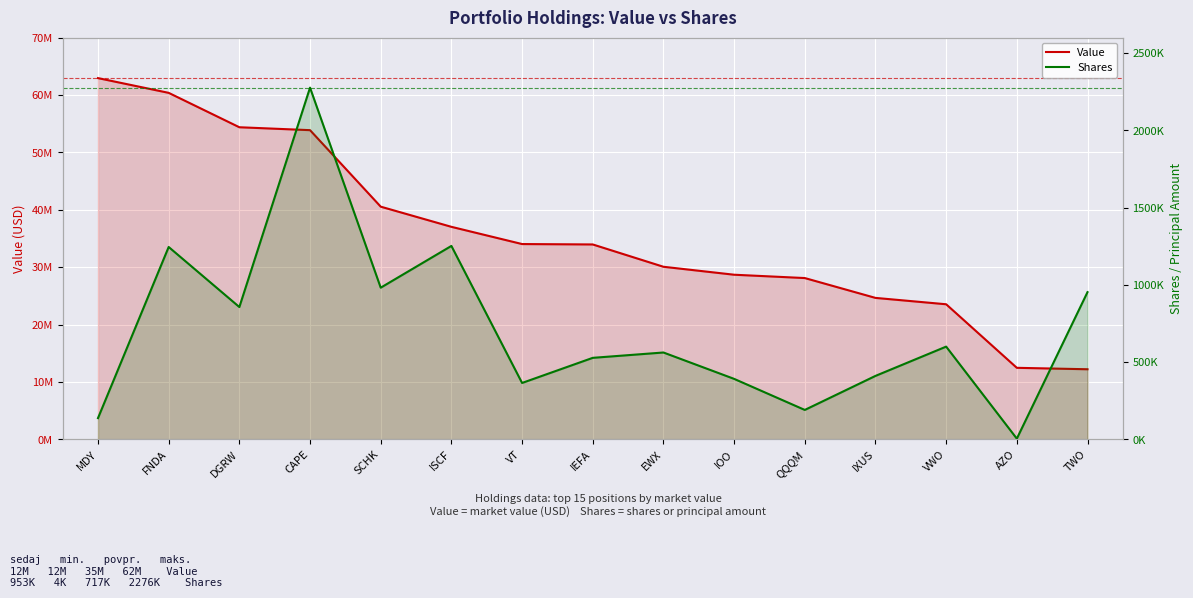

What is the value of the Value point at the 2nd from the left?

60388194